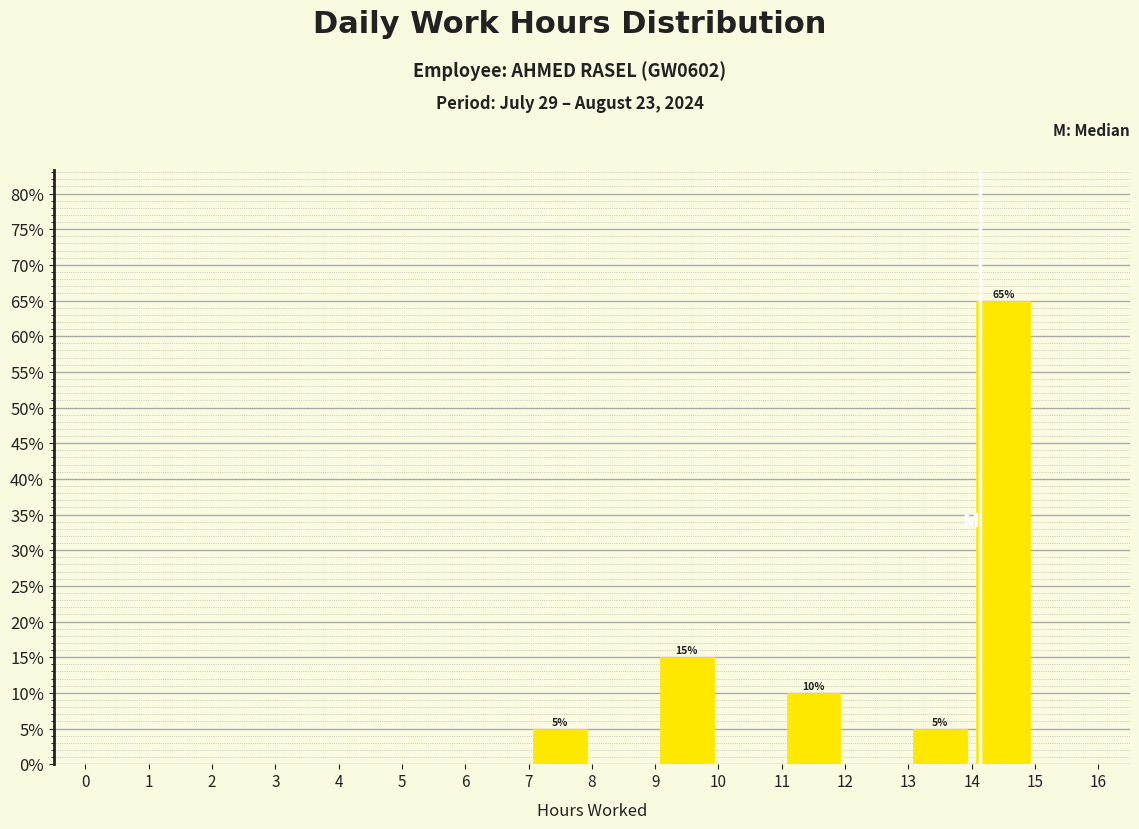

Which range on the x-axis has the tallest bar?

14 to 15